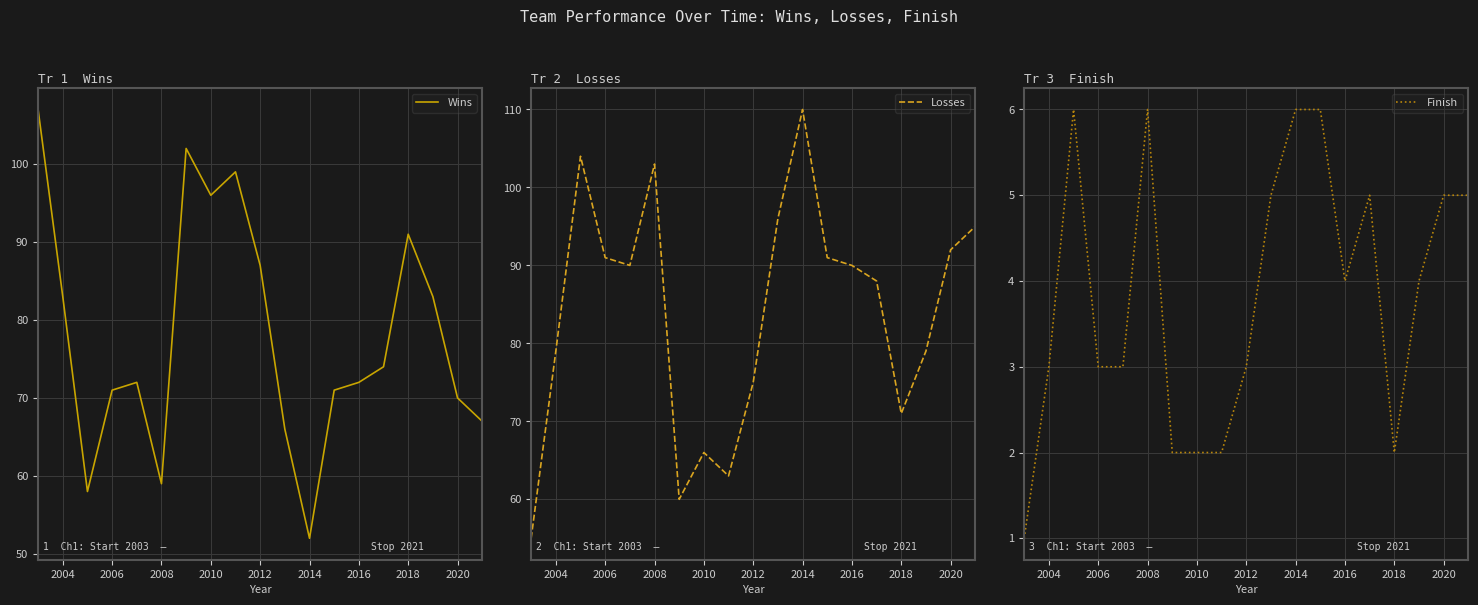

The Wins series shows 50 at 2018. True or false?

False